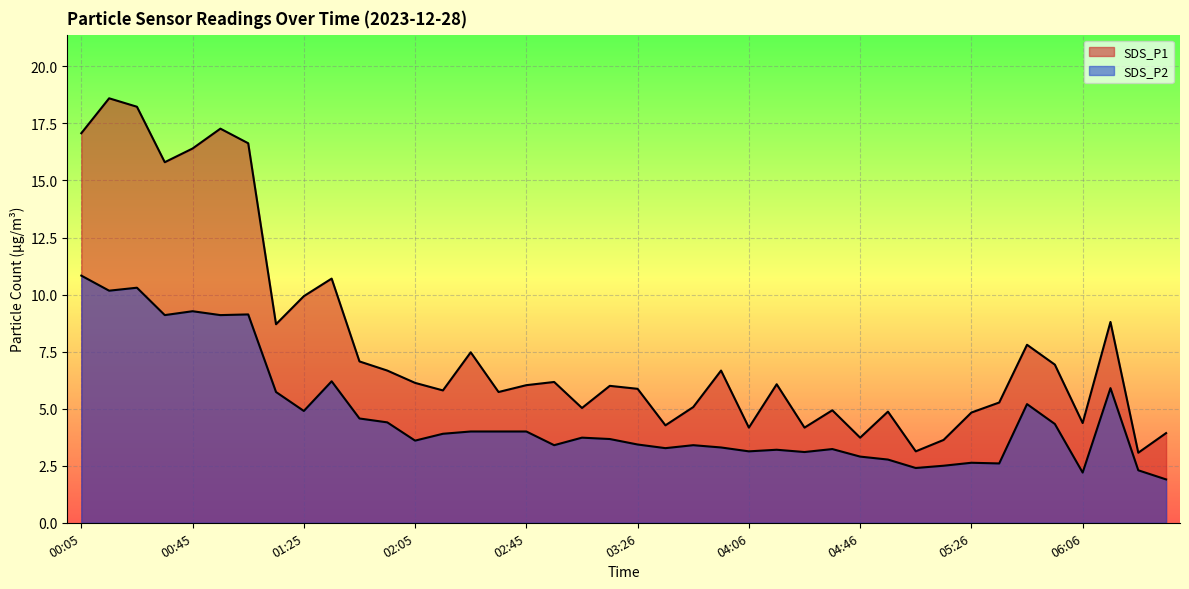

At which label does SDS_P2 reach its minimum?

06:36